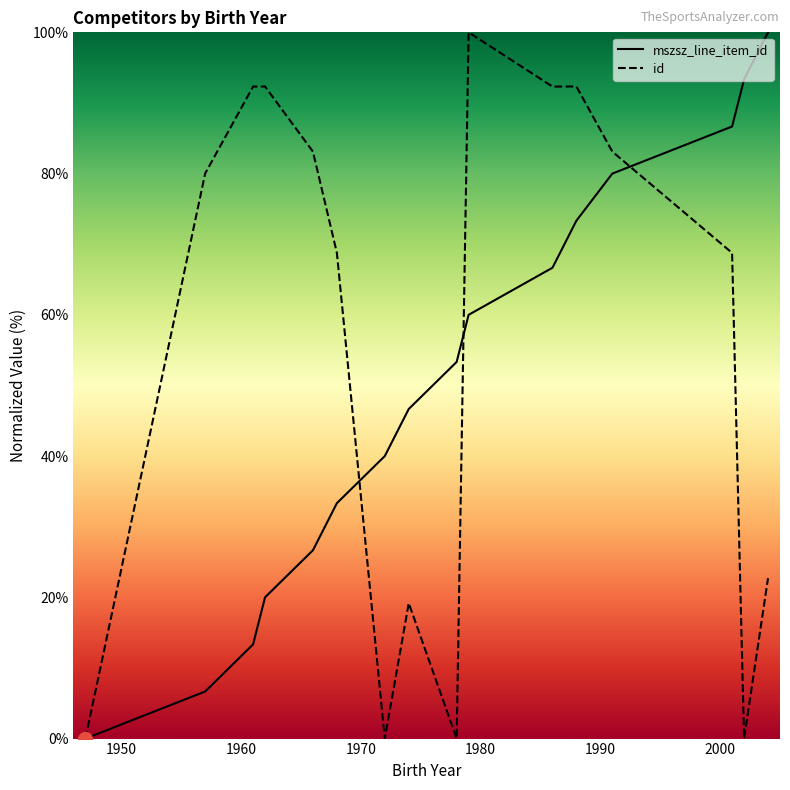

After their last crossing, which series has the higher values: id or mszsz_line_item_id?

mszsz_line_item_id